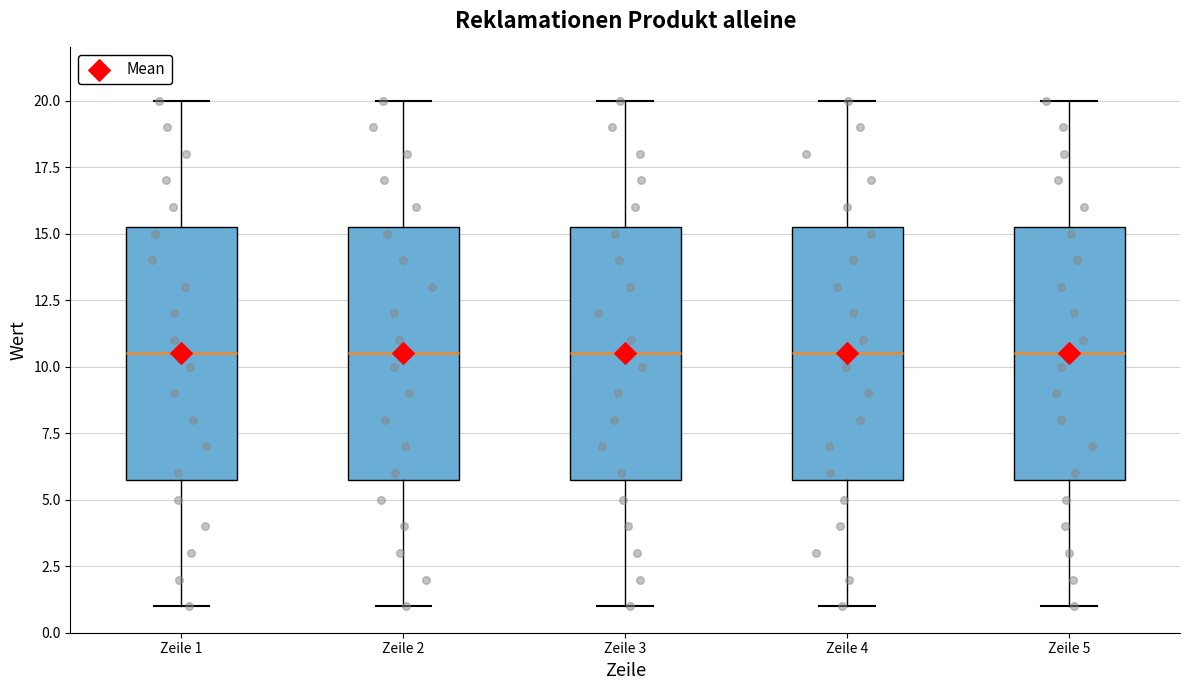

Where is the lower edge of the box for Zeile 1 on the y-axis? The values are not printed on the chart, so give them approximately, as read against the axis.

6.0